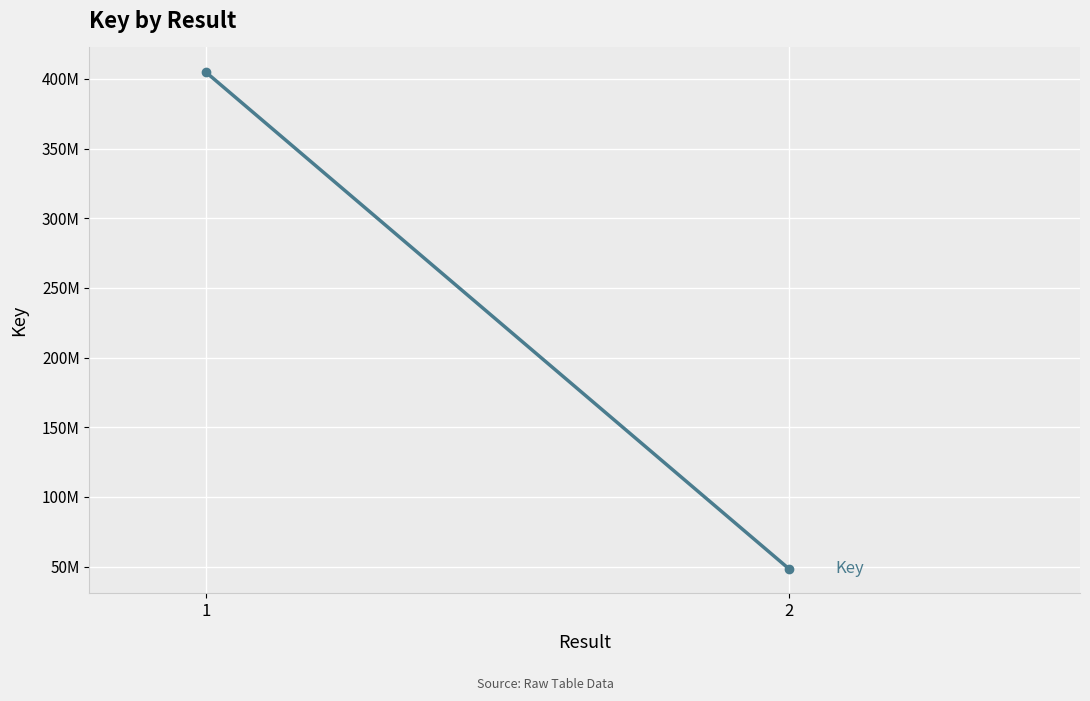

Is it true that the value at 2 is 48581716?

True